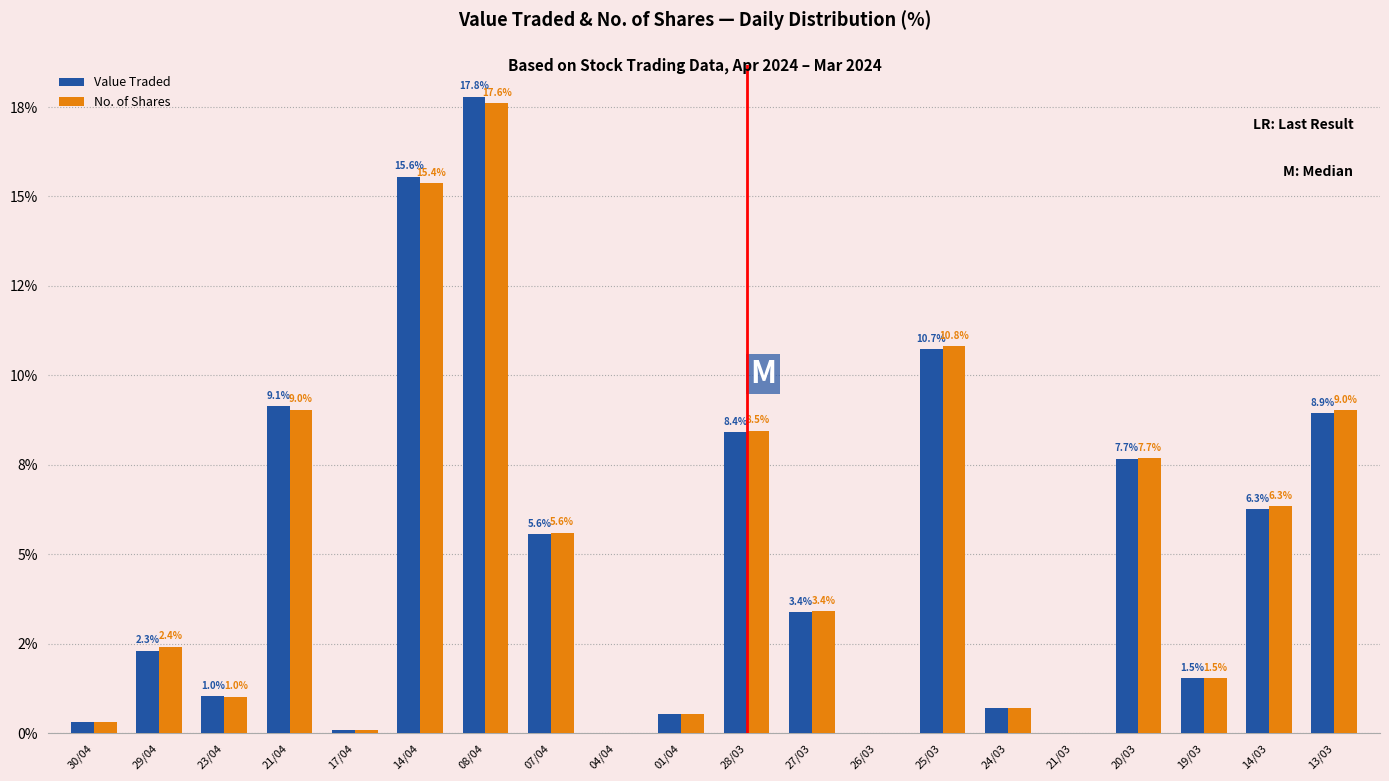

Does the chart contain stacked bars?

No